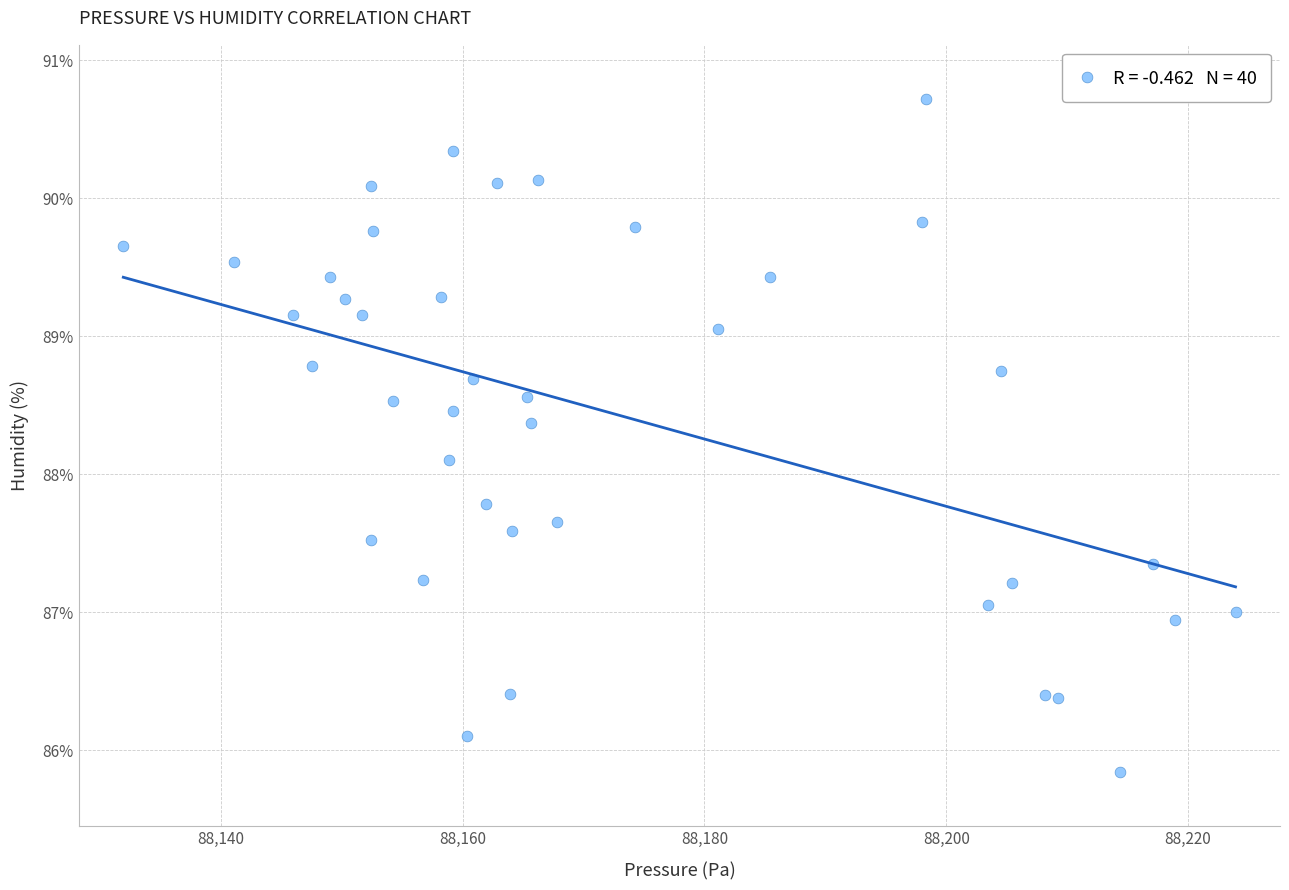

What is the range of X values (max minus min)?

92.0